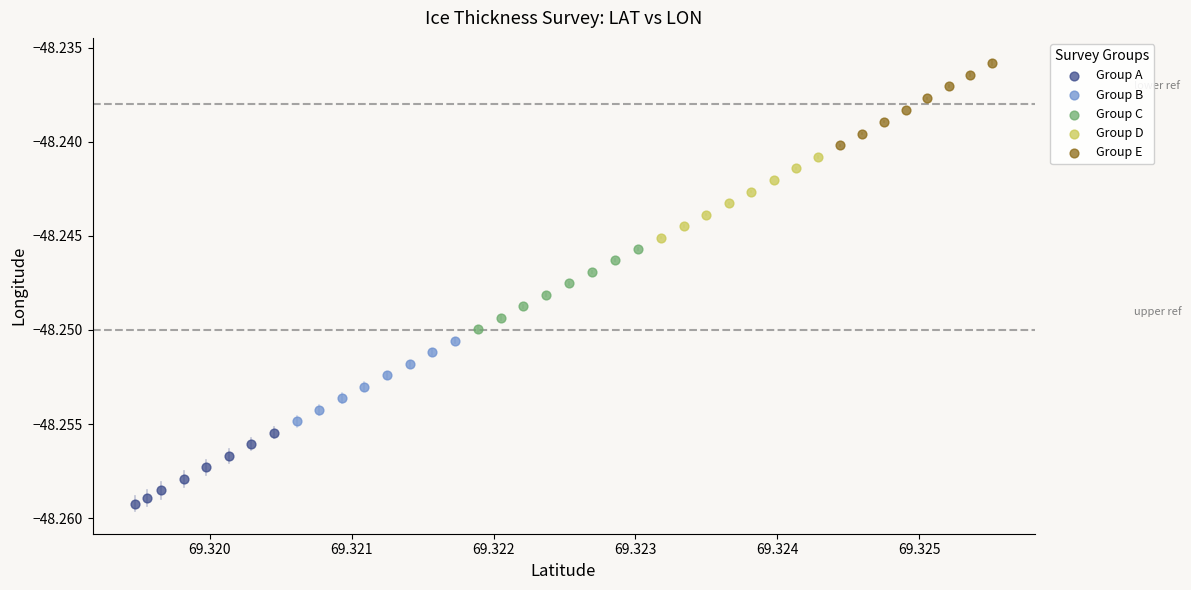

Which series has the largest Y range (max minus min)?

Group E